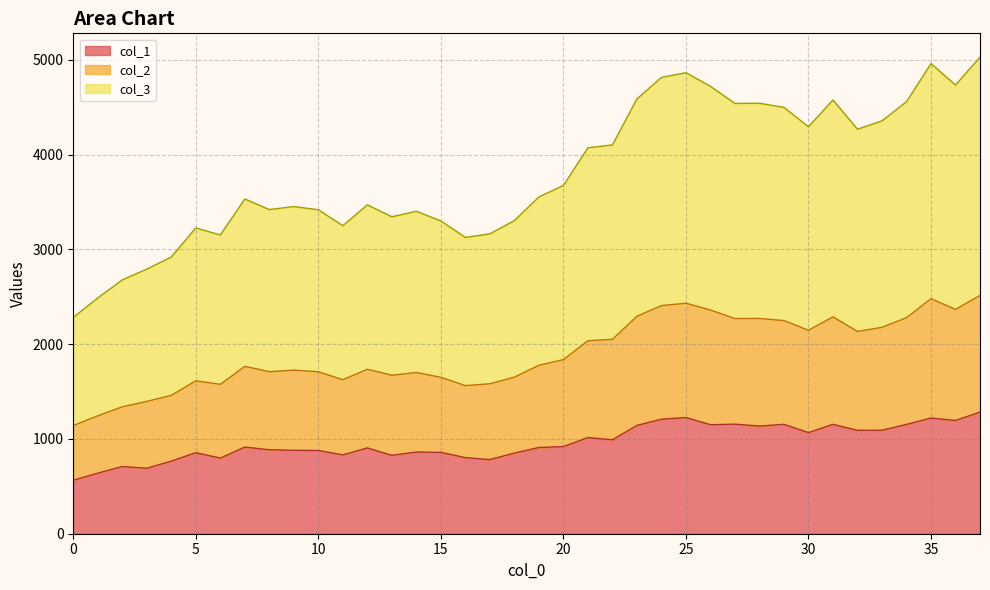

True or false: col_3 and col_1 intersect in this chart.

False